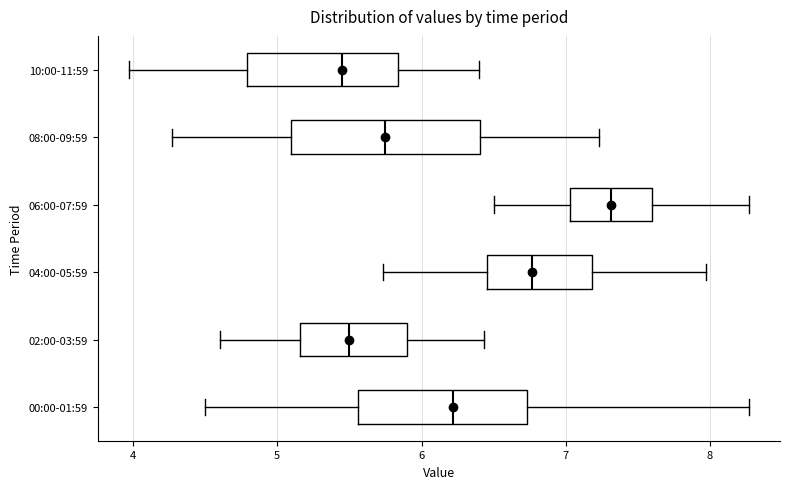

Which box is the widest, from its left edge to its right edge?

08:00-09:59